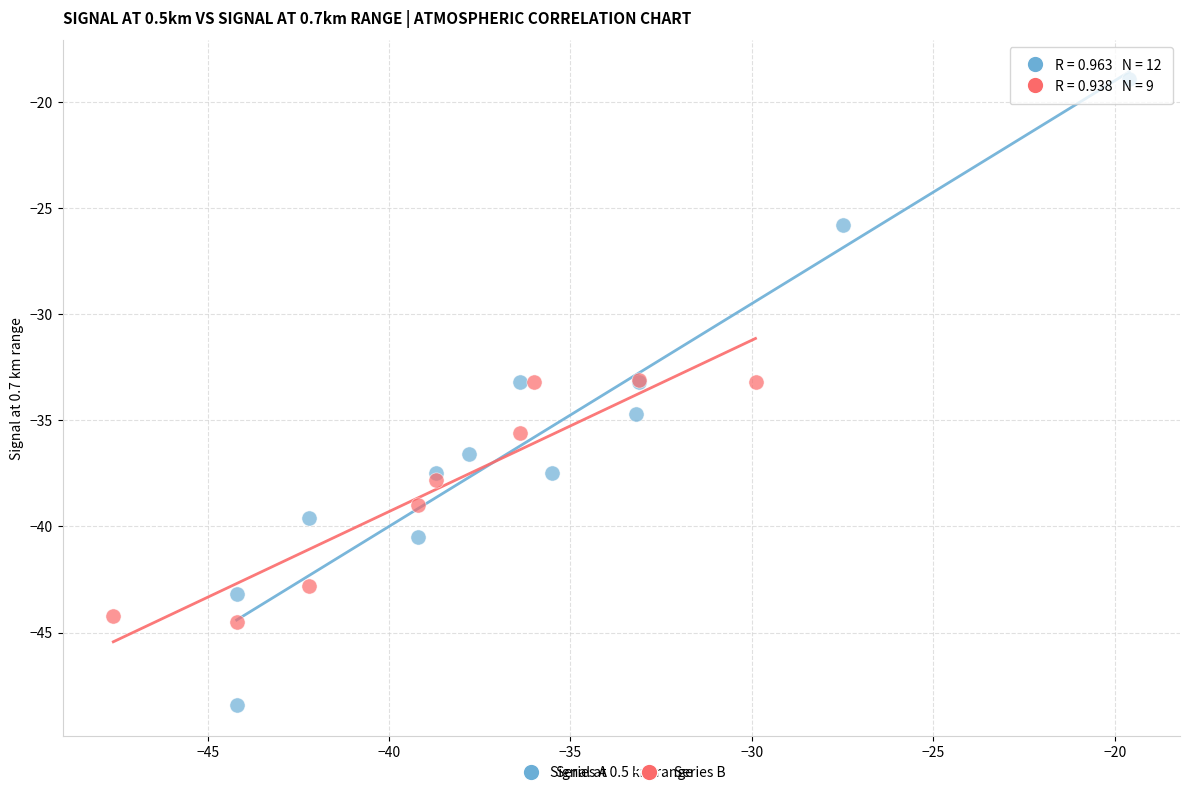

Which series has the widest spread of Y values?

Series A